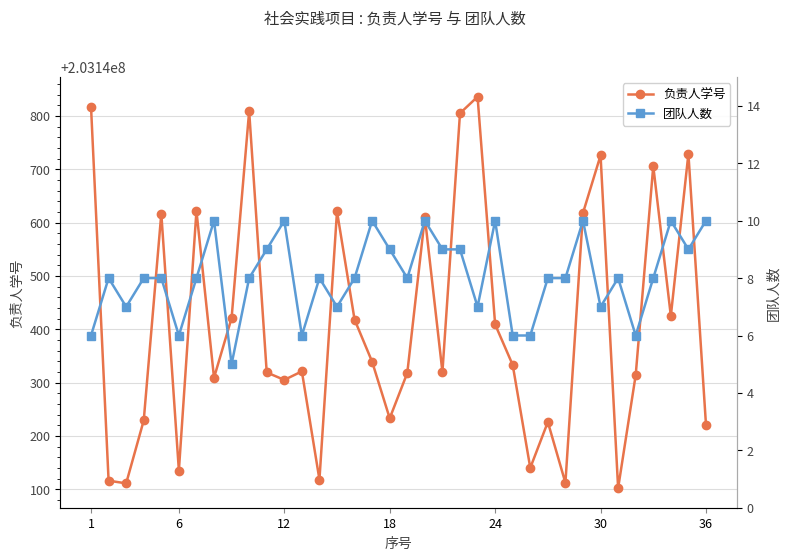

What are all the series names shown in the legend?

负责人学号, 团队人数